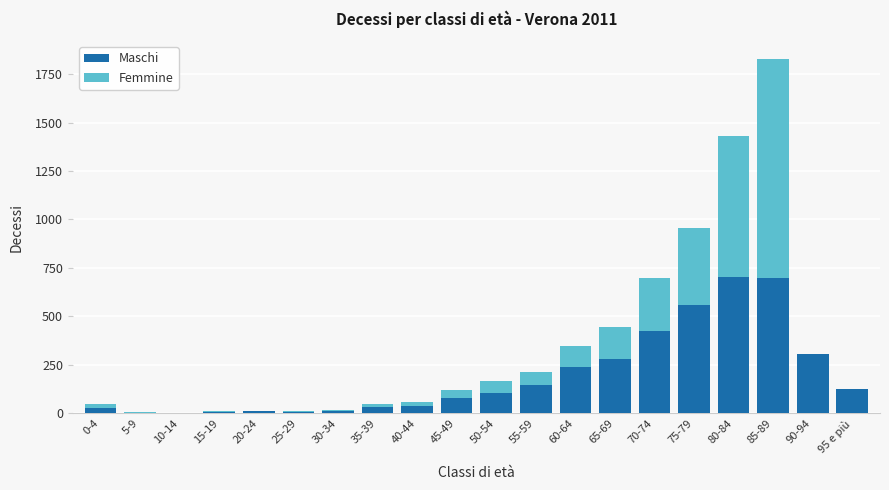

At which category is the sum across all series the highest?

85-89